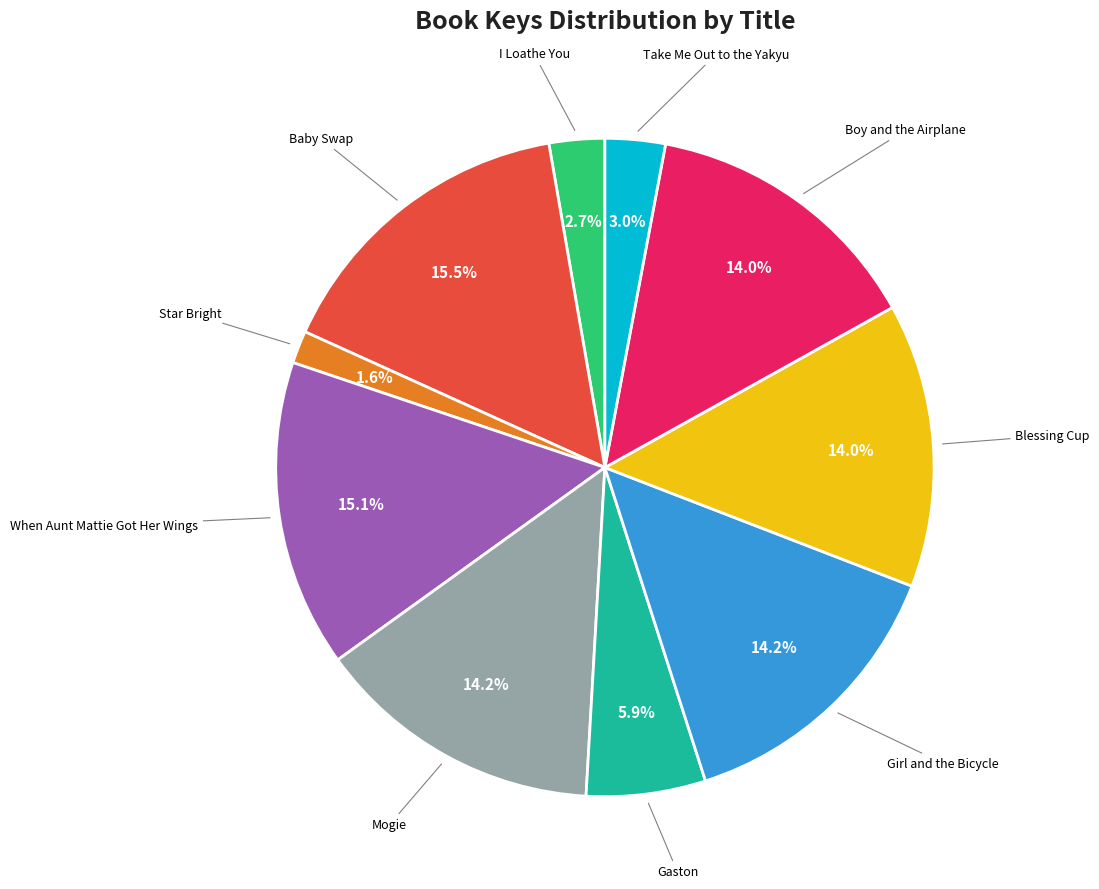

Is there a majority slice in this chart?

No